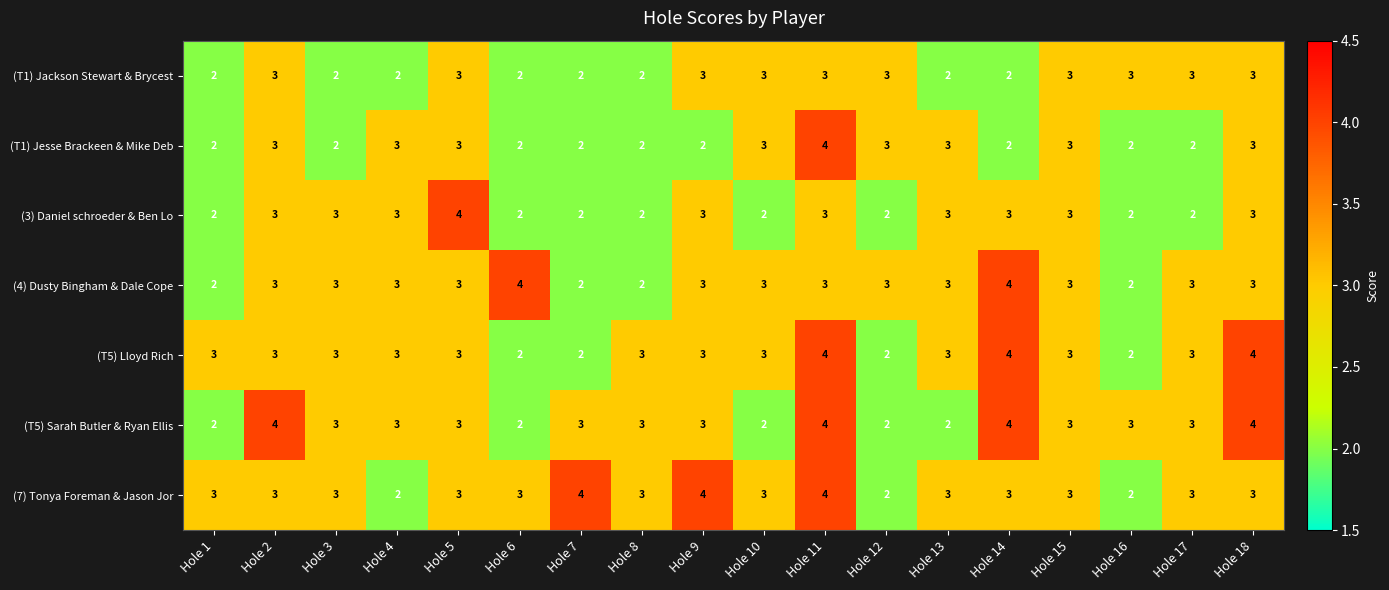

What is the maximum value for (3) Daniel schroeder & Ben Lo?

4